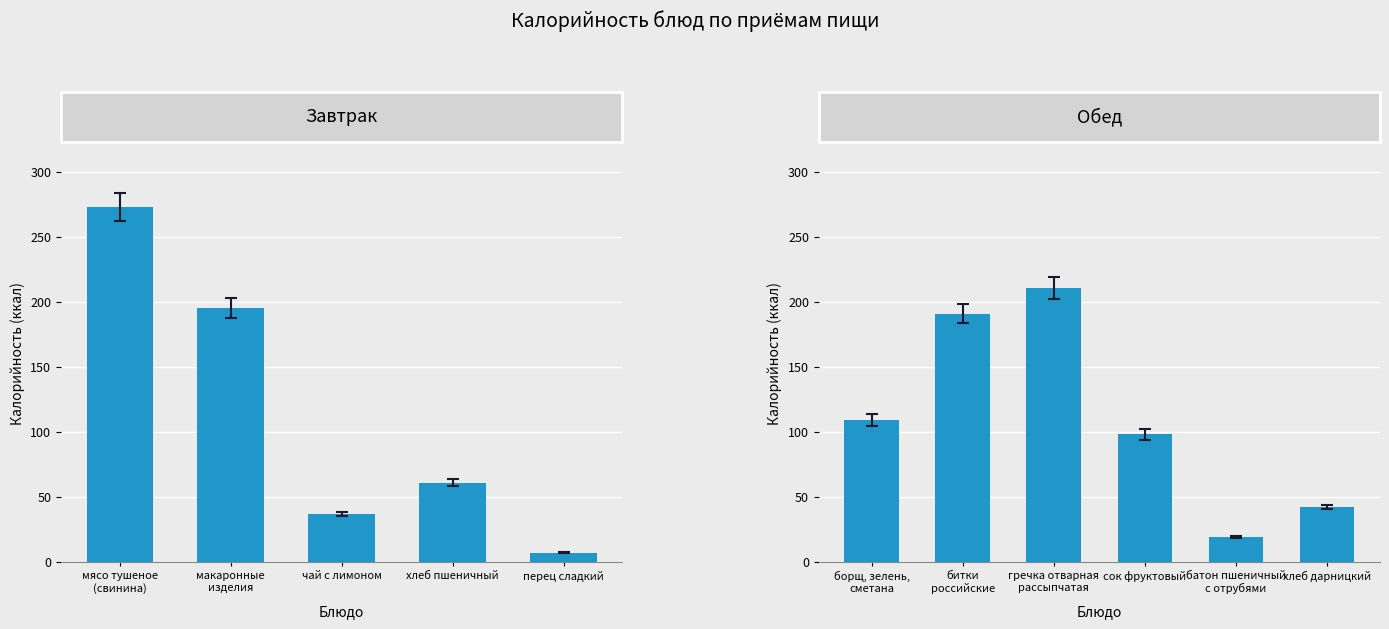

What is the greatest value displayed?

273